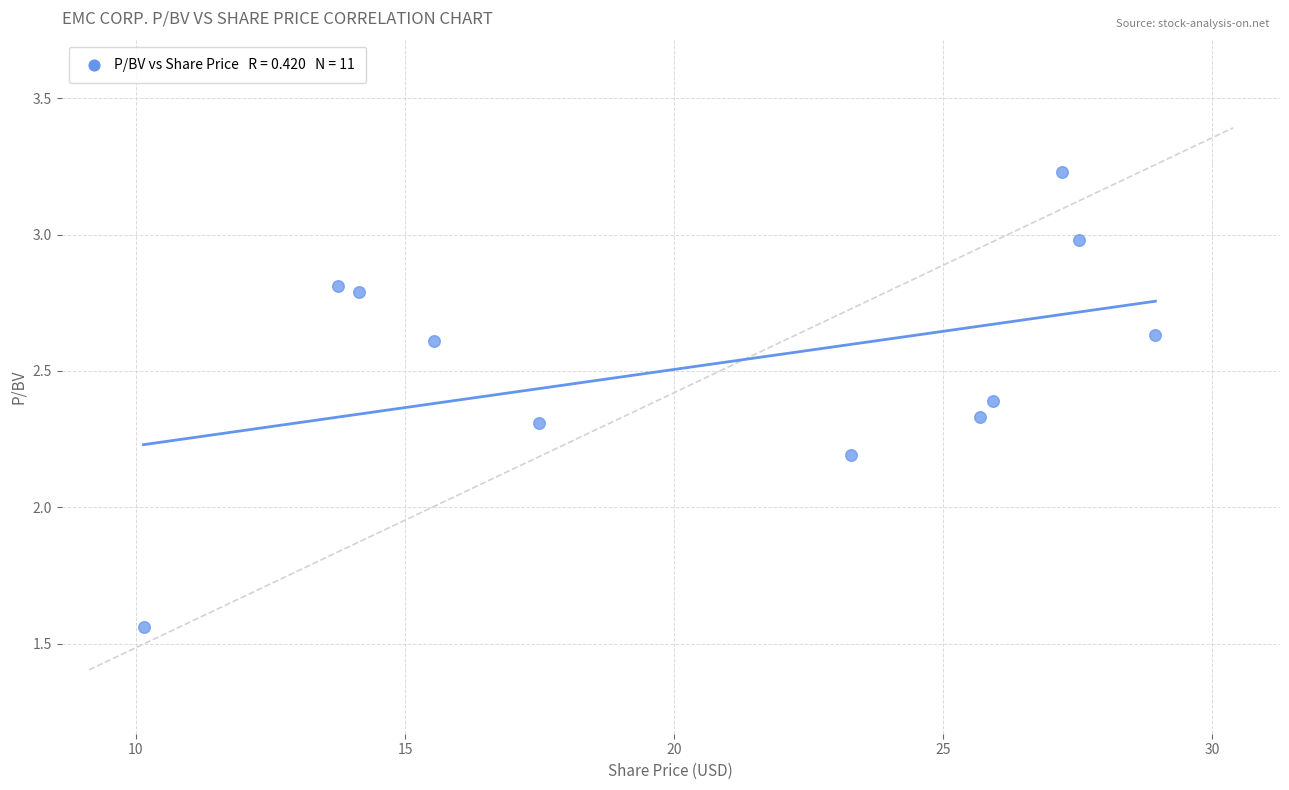

What Y value in the scatter plot is closest to 2?

2.2